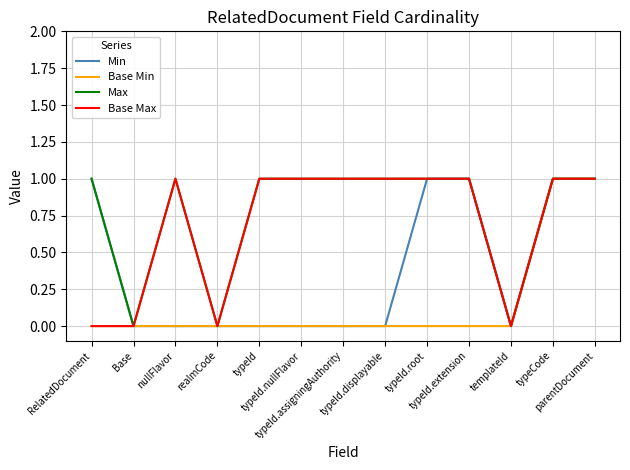

Does the chart have visible grid lines?

Yes